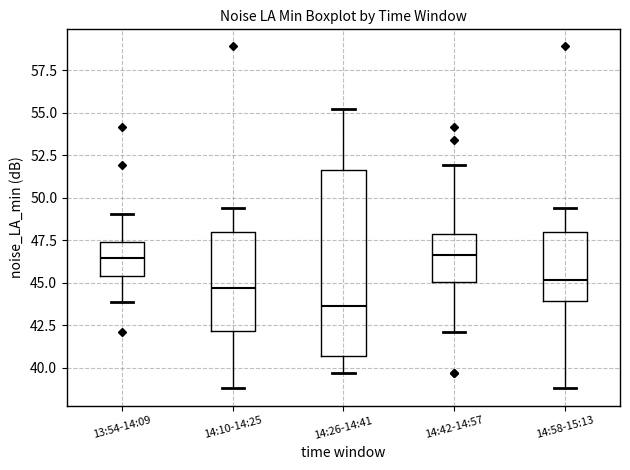

Where is the lower edge of the box for 14:42-14:57 on the y-axis? The values are not printed on the chart, so give them approximately, as read against the axis.

45.0